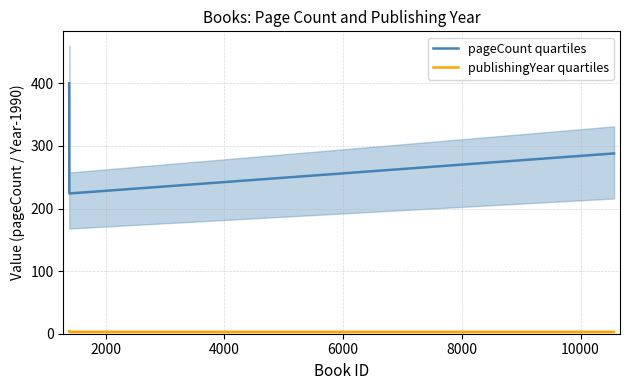

What is the value of the pageCount quartiles point at the 1st from the left?

400